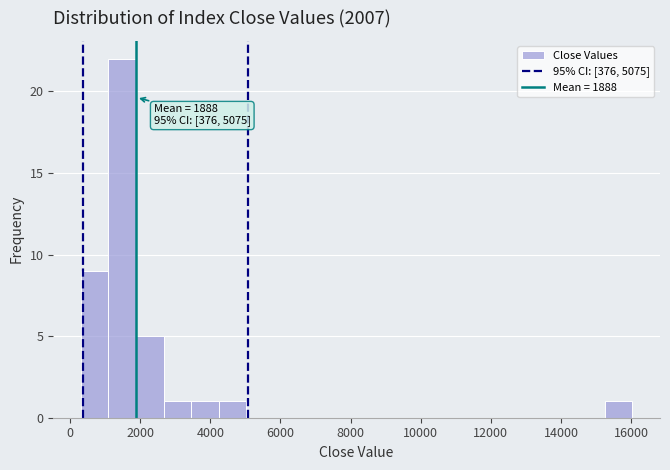

Around what value on the x-axis is the tallest bar? Give the approximate position of its centre, as read against the axis.

1400